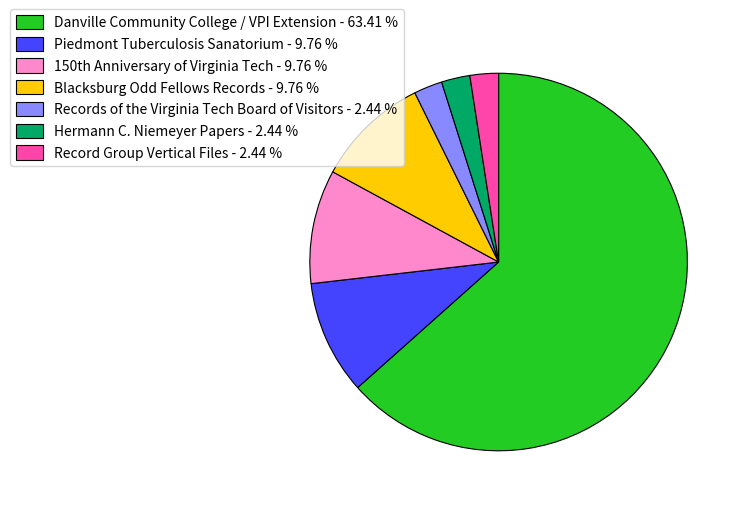

Does Hermann C. Niemeyer Papers - 2.44 % account for over 50% of the chart?

No